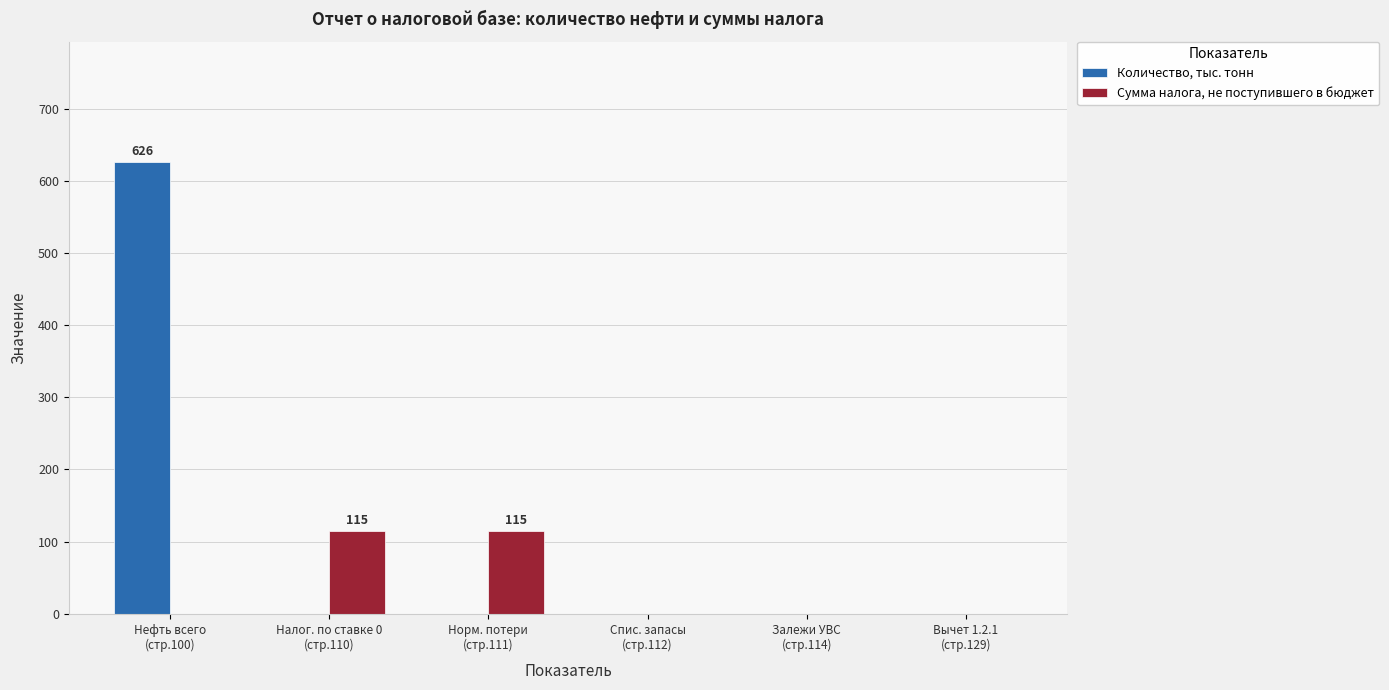

How many data points in Количество, тыс. тонн are above 0?

1